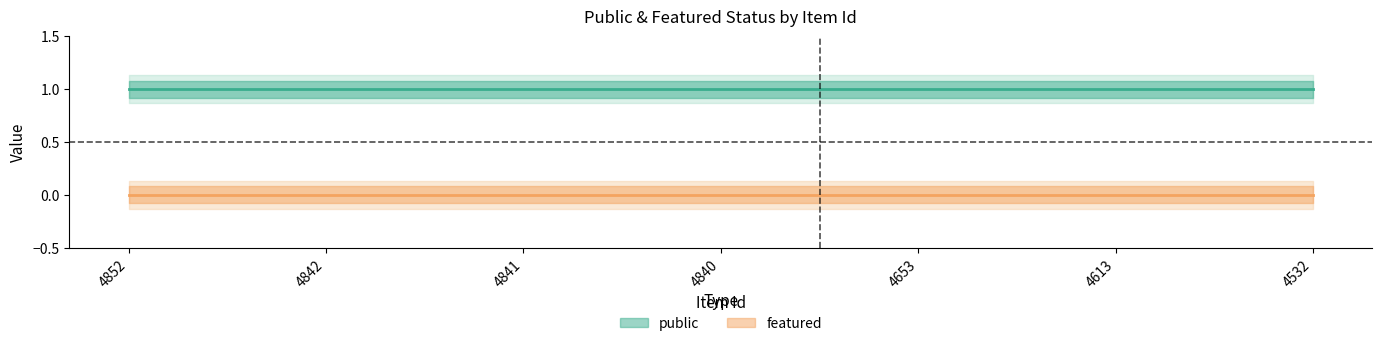

Reading left to right, what are all the values shown in this chart?

public: 4852=1	4842=1	4841=1	4840=1	4653=1	4613=1	4532=1
featured: 4852=0	4842=0	4841=0	4840=0	4653=0	4613=0	4532=0